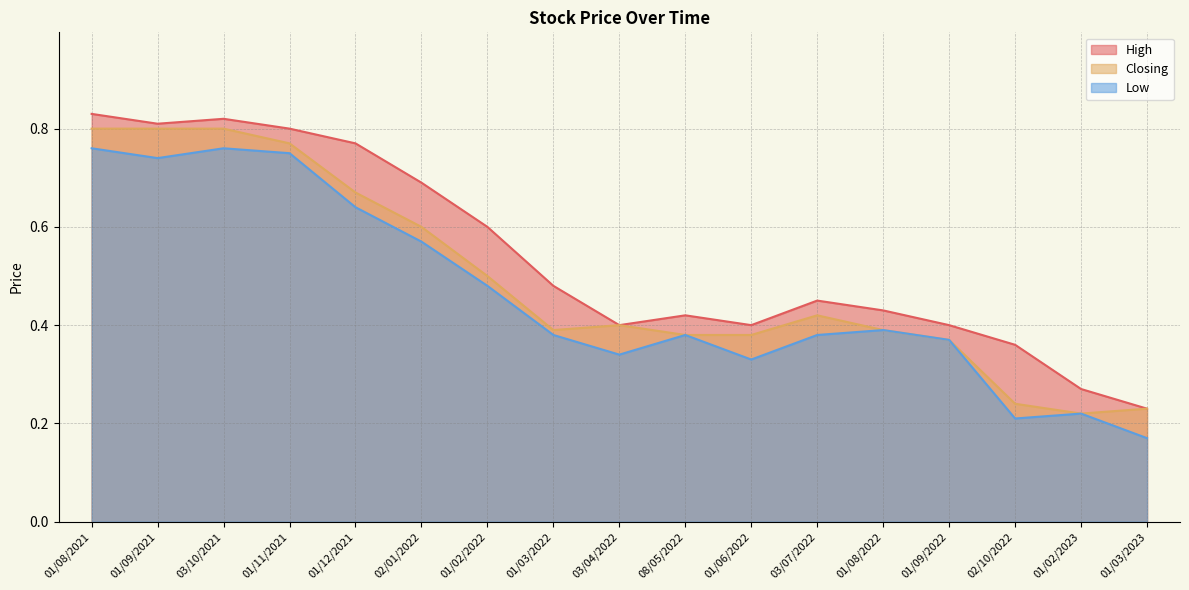

What are all the series names shown in the legend?

High, Closing, Low